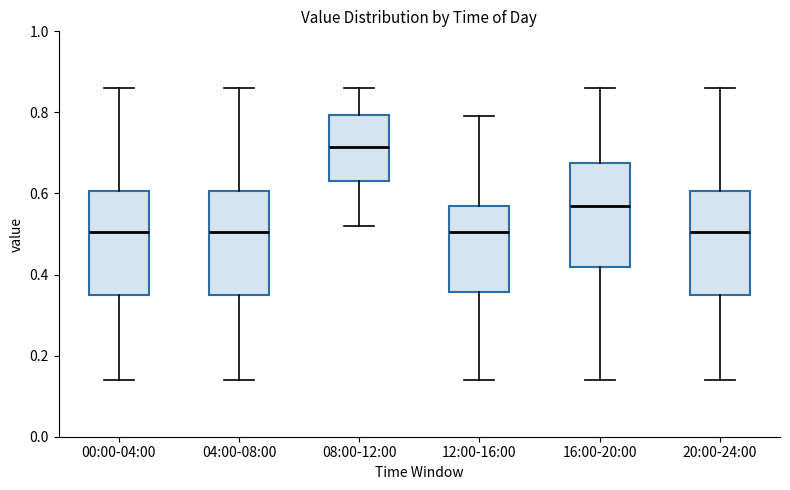

Reading left to right, transcribe this box plot: for each box, give where its median line is, the range the box spans, and where its two whiskers end, as read against the y-axis. The values are not printed on the chart, so give them approximately, as read against the axis.

00:00-04:00: median 0.50, box 0.36 to 0.60, whiskers 0.14 to 0.86
04:00-08:00: median 0.50, box 0.36 to 0.60, whiskers 0.14 to 0.86
08:00-12:00: median 0.72, box 0.64 to 0.80, whiskers 0.52 to 0.86
12:00-16:00: median 0.50, box 0.36 to 0.58, whiskers 0.14 to 0.80
16:00-20:00: median 0.58, box 0.42 to 0.68, whiskers 0.14 to 0.86
20:00-24:00: median 0.50, box 0.36 to 0.60, whiskers 0.14 to 0.86